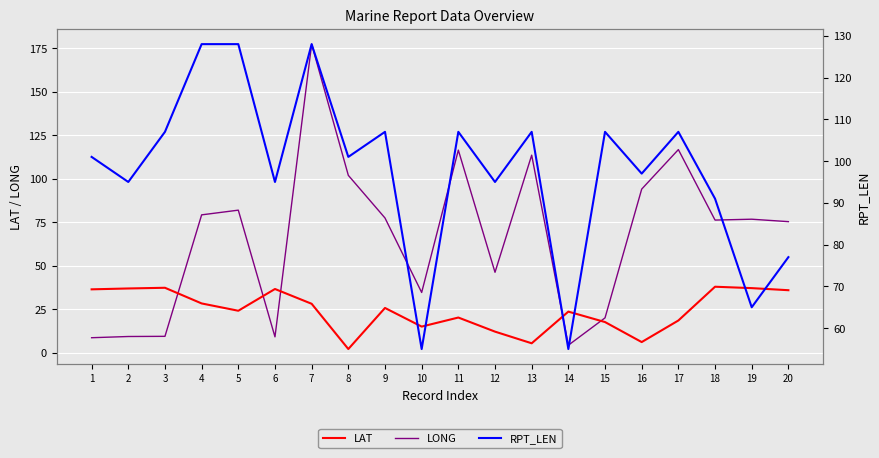

True or false: LONG has more than 2 points higher than both neighbors.

True